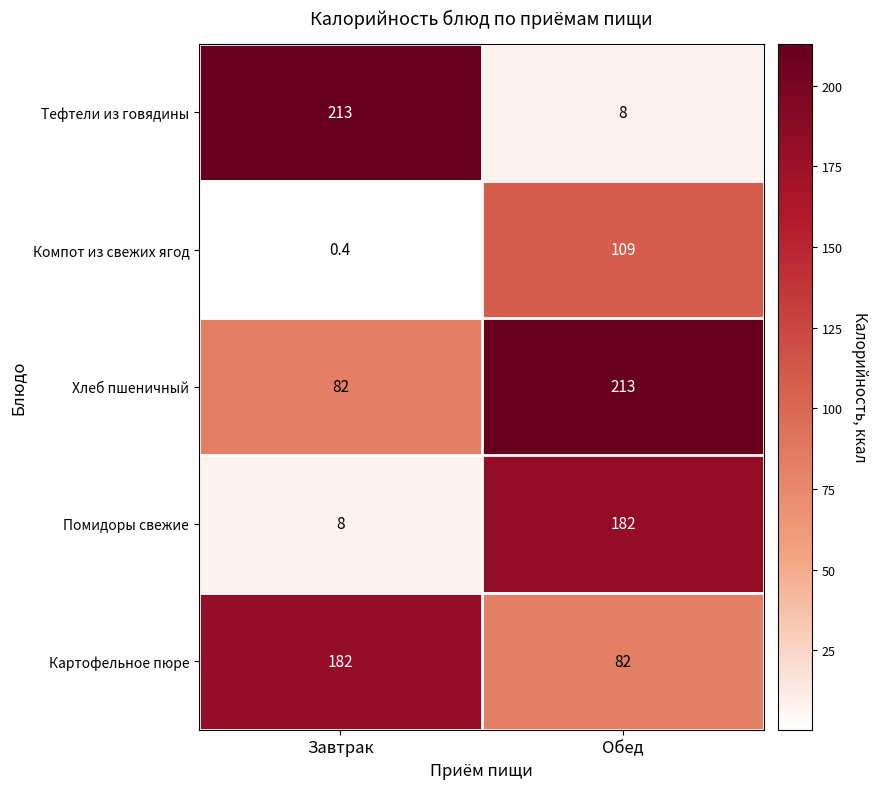

Read the Компот из свежих ягод value at Обед.

109.0